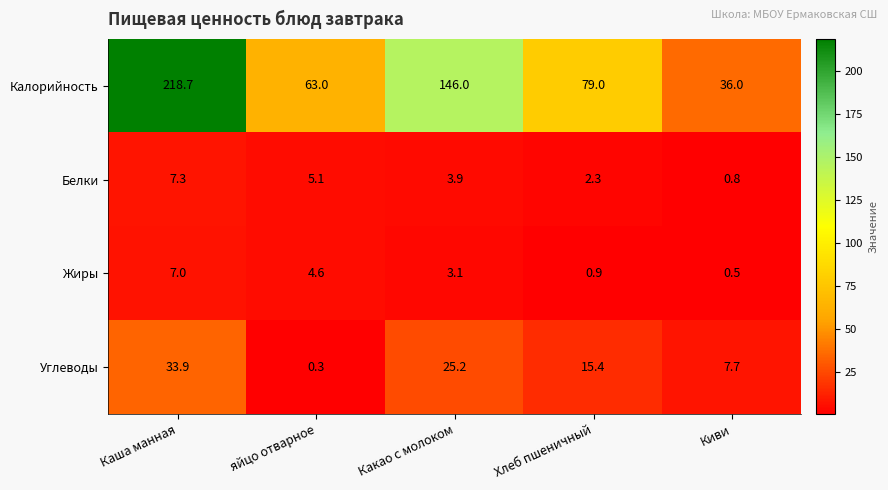

What is the minimum value shown in the chart?

0.3